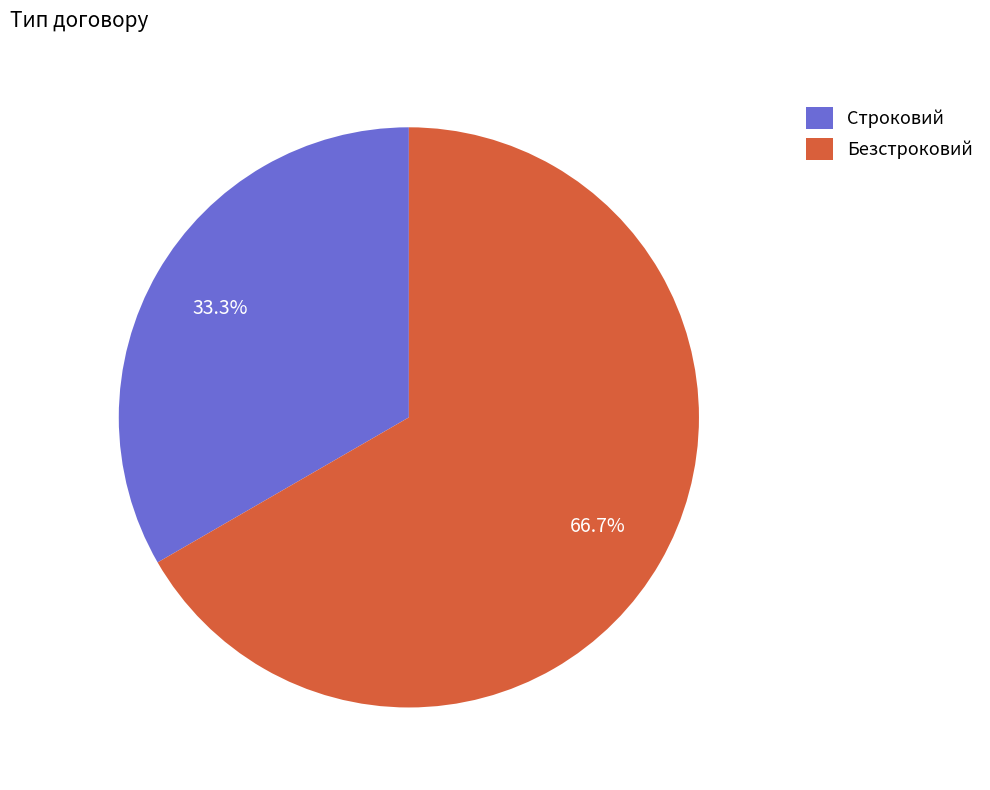

To the nearest percent, what is the average slice percentage?

50%